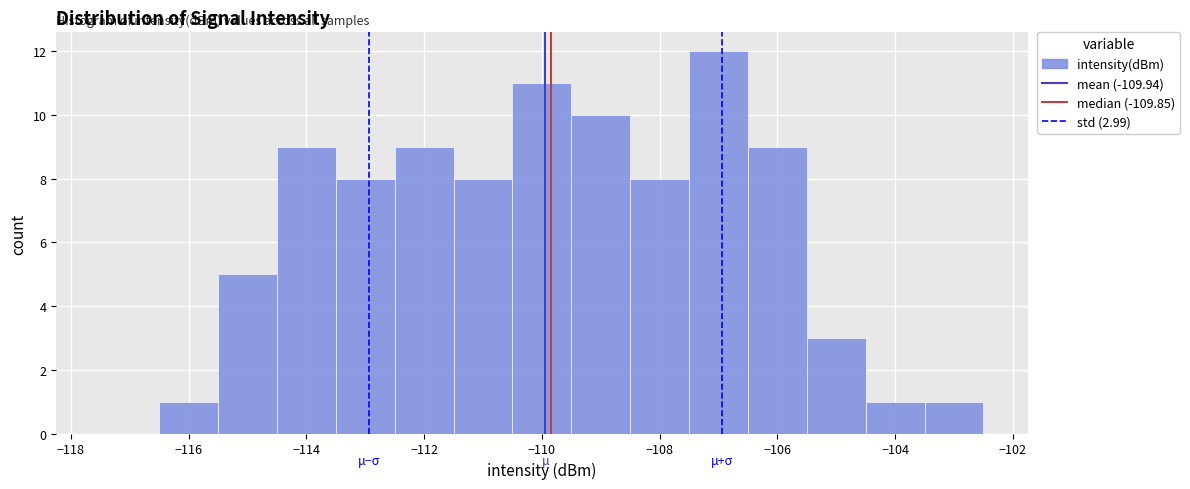

Which range on the x-axis has the tallest bar?

-107.5 to -106.5